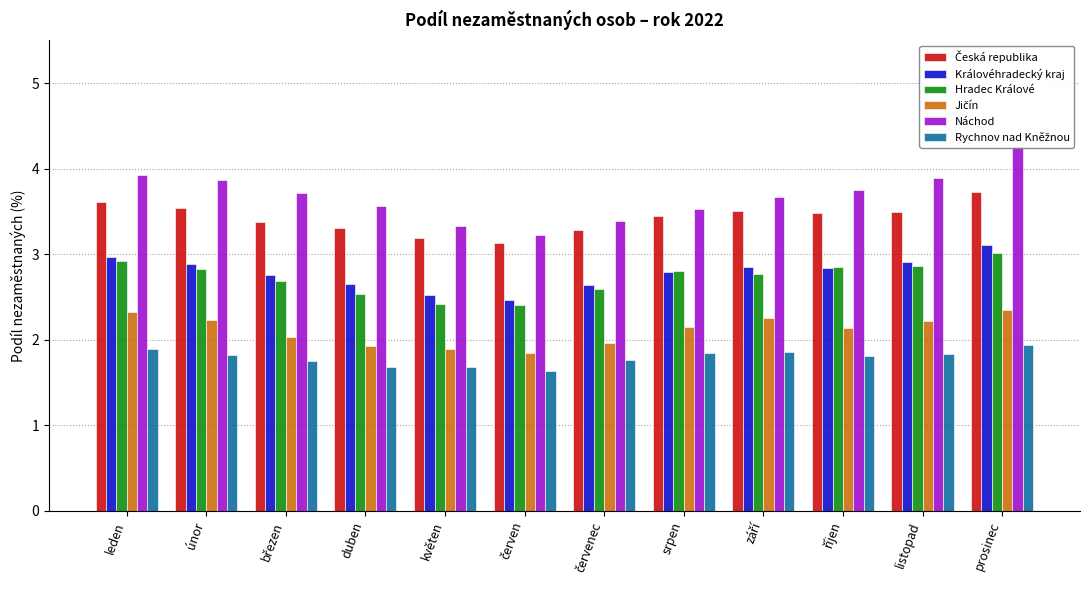

Which category has the lowest value in the Královéhradecký kraj series?

červen